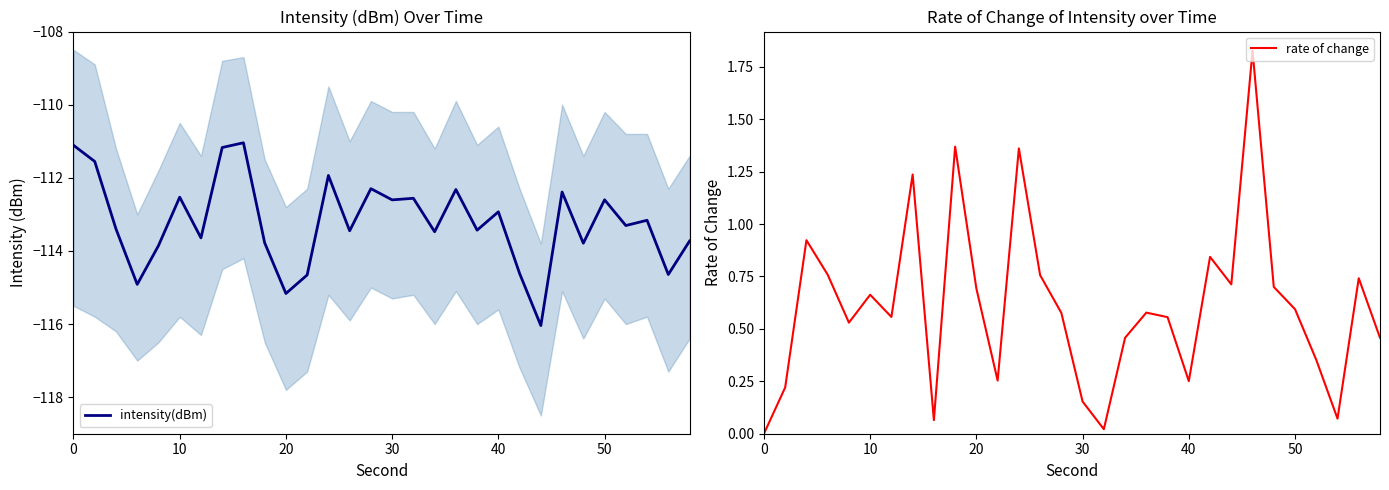

What is the maximum value for intensity(dBm)?

-111.0